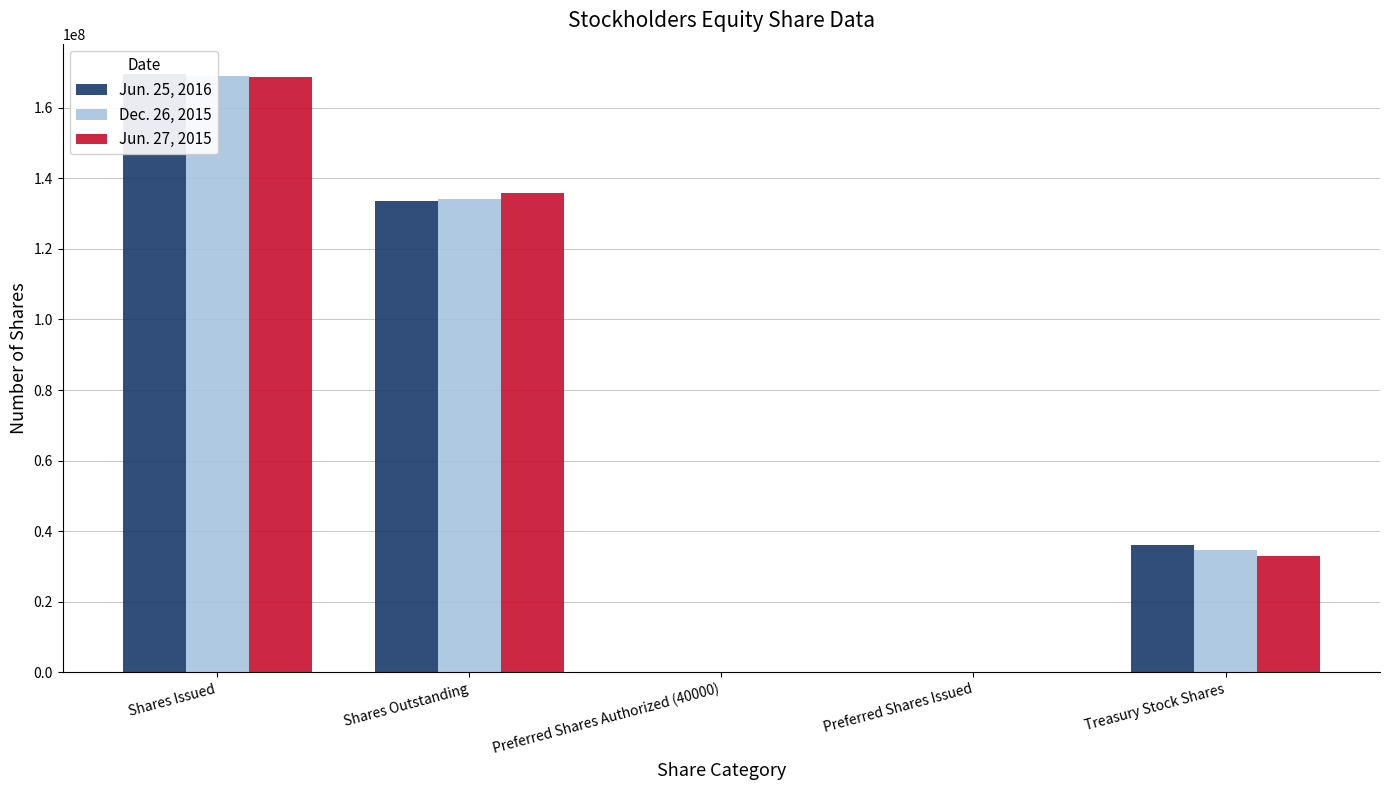

What is the label of the 5th bar from the left?

Treasury Stock Shares